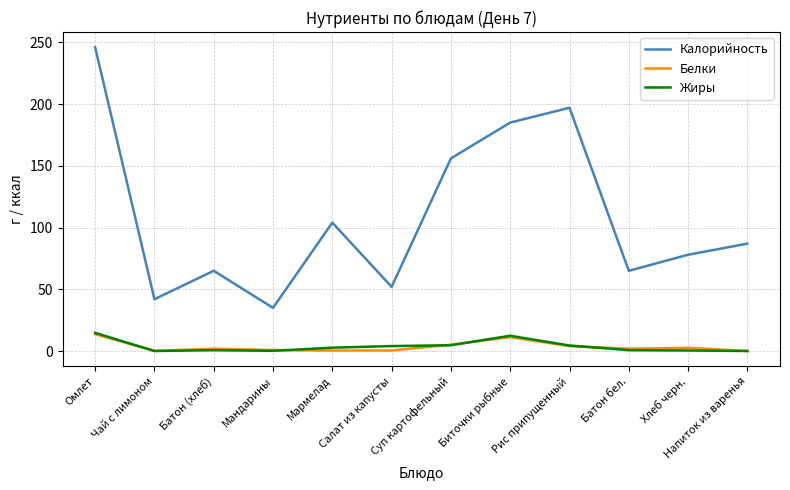

At how many categories does at least one series exceed 4?

12